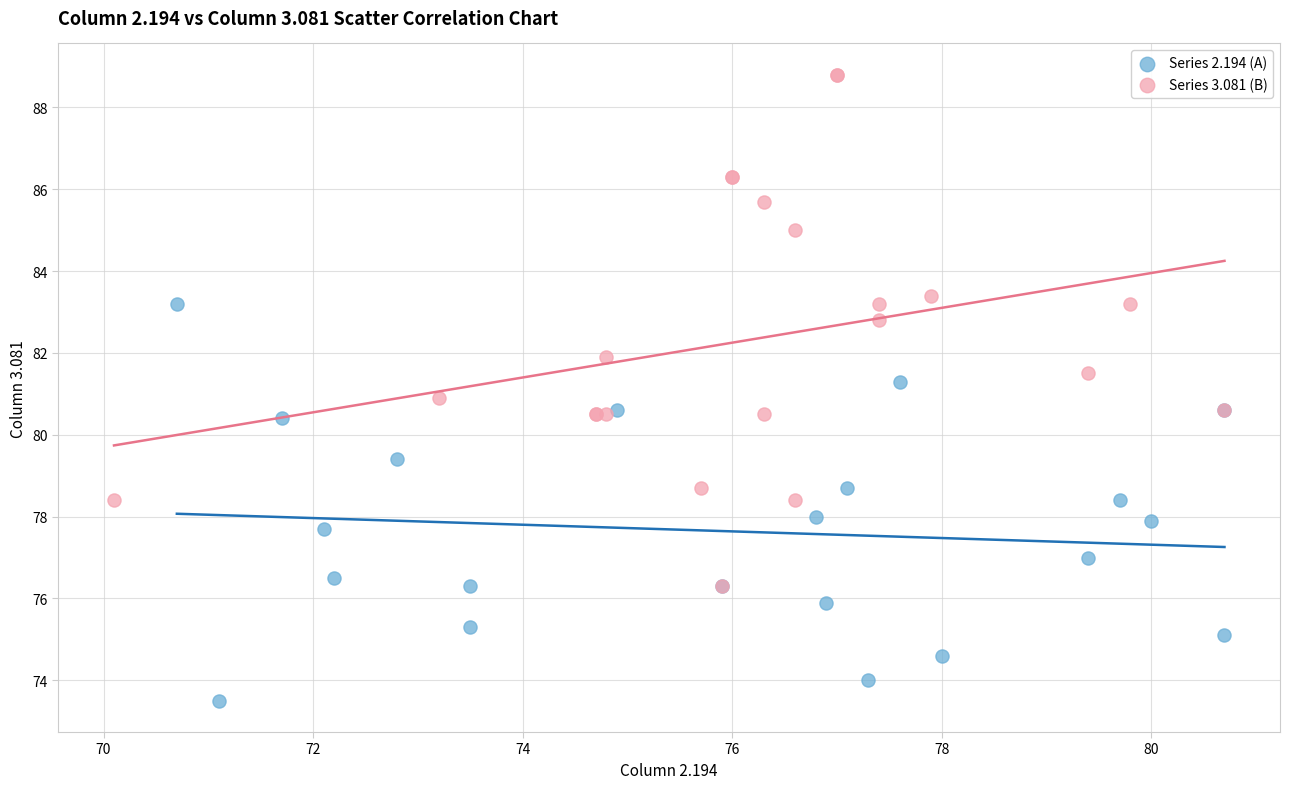

Which series contains the highest Y value?

Series 3.081 (B)